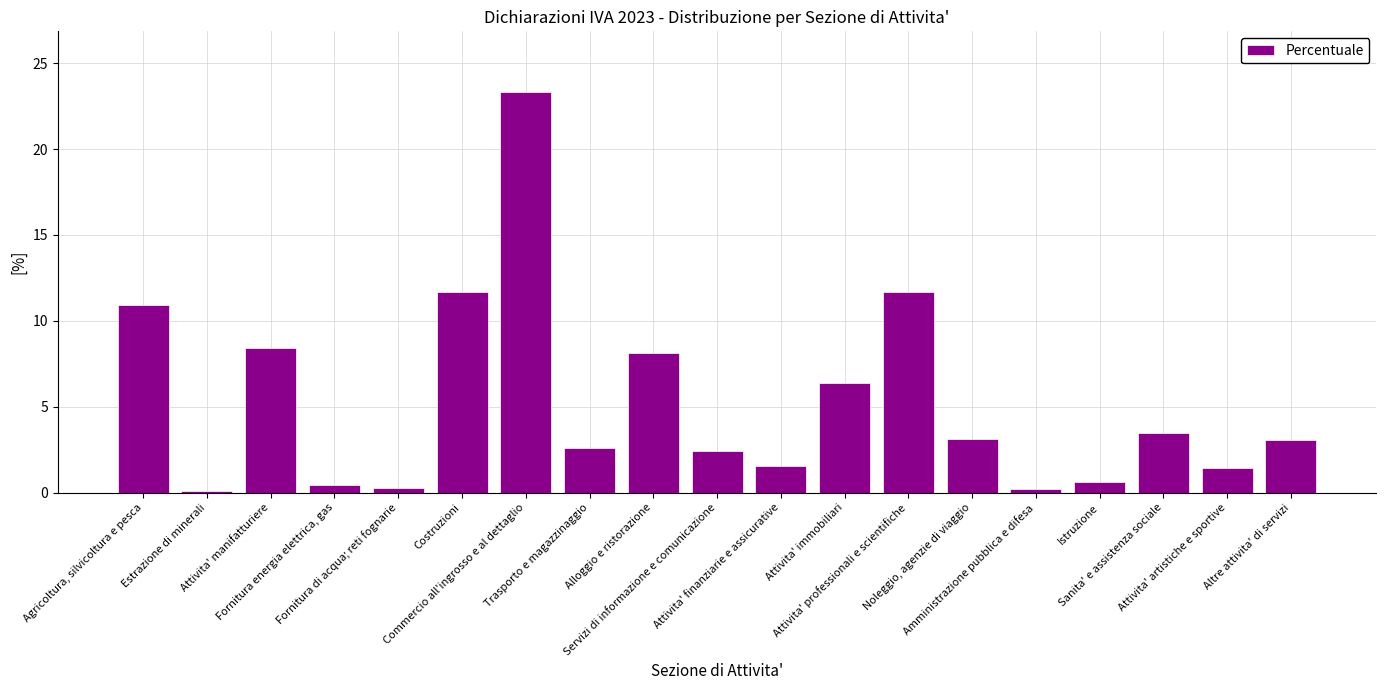

What is the maximum value shown in the chart?

23.4